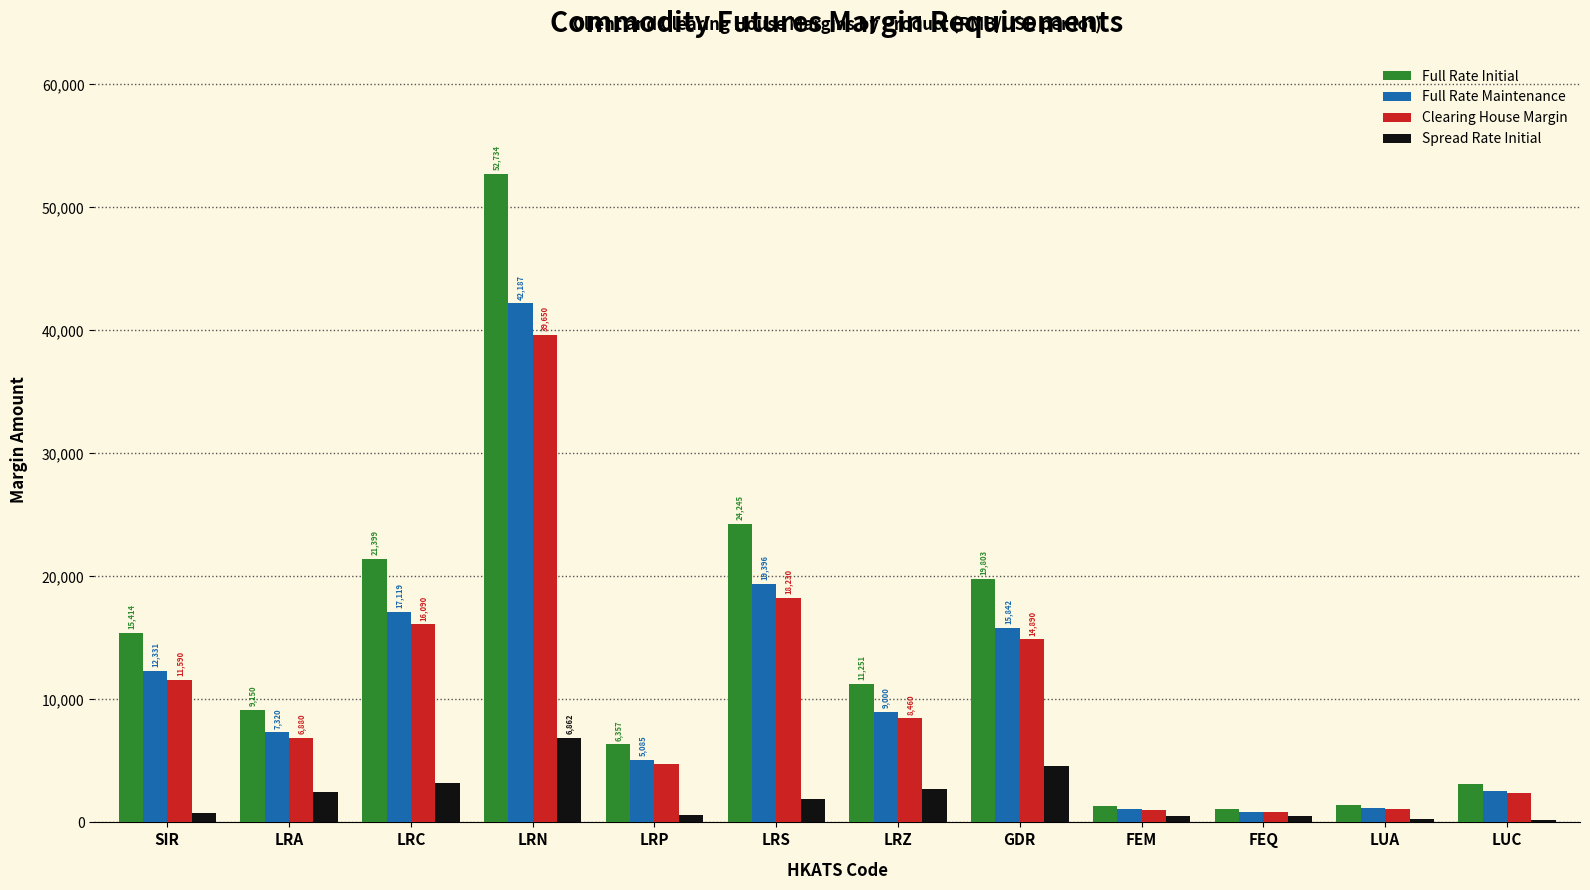

Reading right to left, extract all data points from this chart.

Full Rate Initial: LUC=3152	LUA=1449	FEQ=1079	FEM=1343	GDR=19803	LRZ=11251	LRS=24245	LRP=6357	LRN=52734	LRC=21399	LRA=9150	SIR=15414
Full Rate Maintenance: LUC=2521	LUA=1159	FEQ=863	FEM=1074	GDR=15842	LRZ=9000	LRS=19396	LRP=5085	LRN=42187	LRC=17119	LRA=7320	SIR=12331
Clearing House Margin: LUC=2370	LUA=1090	FEQ=812	FEM=1010	GDR=14890	LRZ=8460	LRS=18230	LRP=4780	LRN=39650	LRC=16090	LRA=6880	SIR=11590
Spread Rate Initial: LUC=158	LUA=262	FEQ=539	FEM=524	GDR=4561	LRZ=2713	LRS=1941	LRP=573	LRN=6862	LRC=3218	LRA=2473	SIR=771